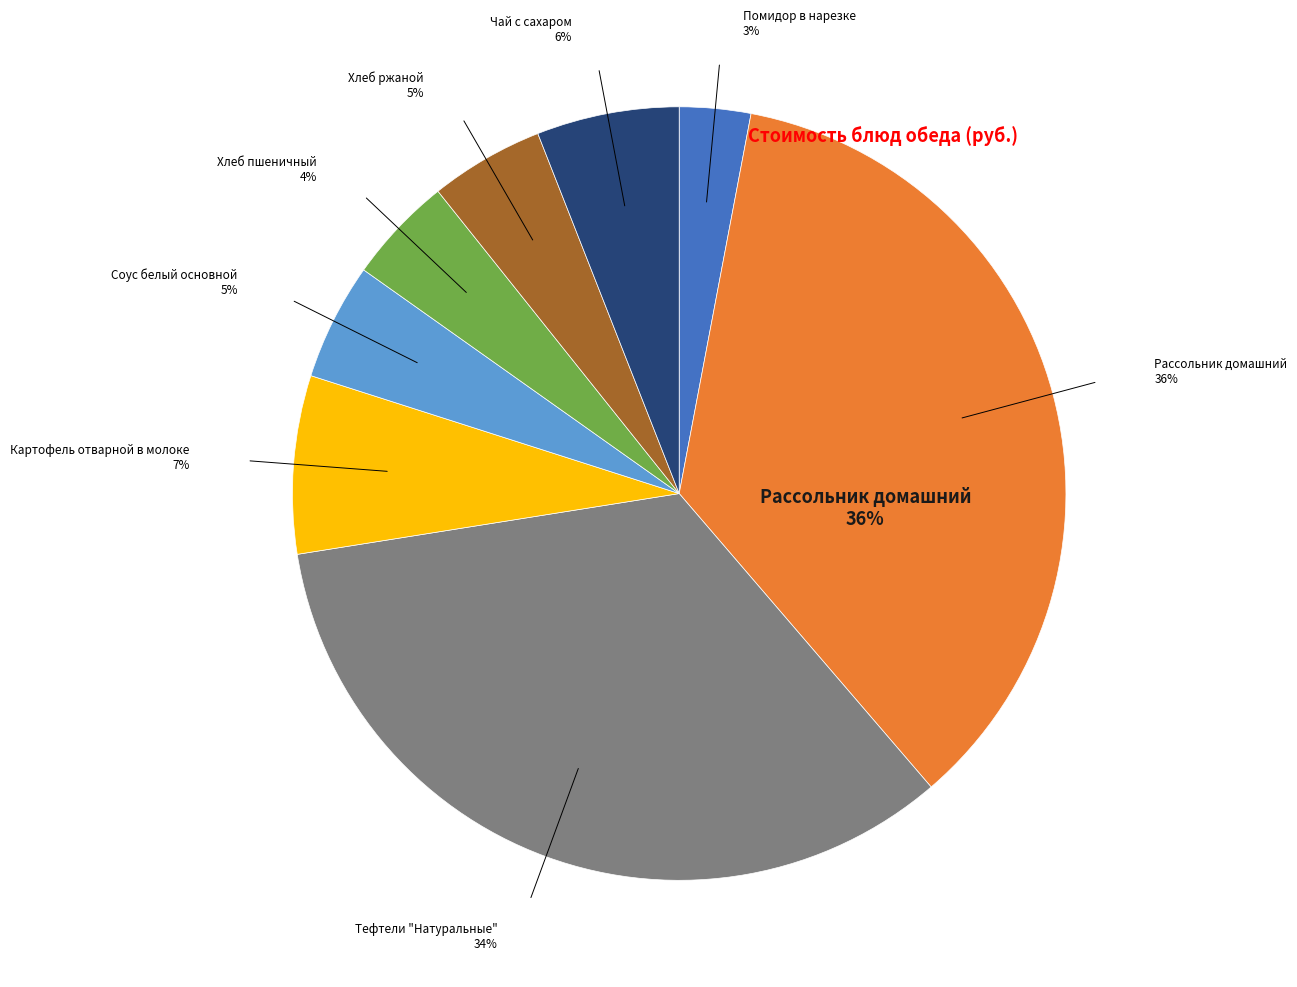

Does Тефтели "Натуральные" represent more than half of the total?

No